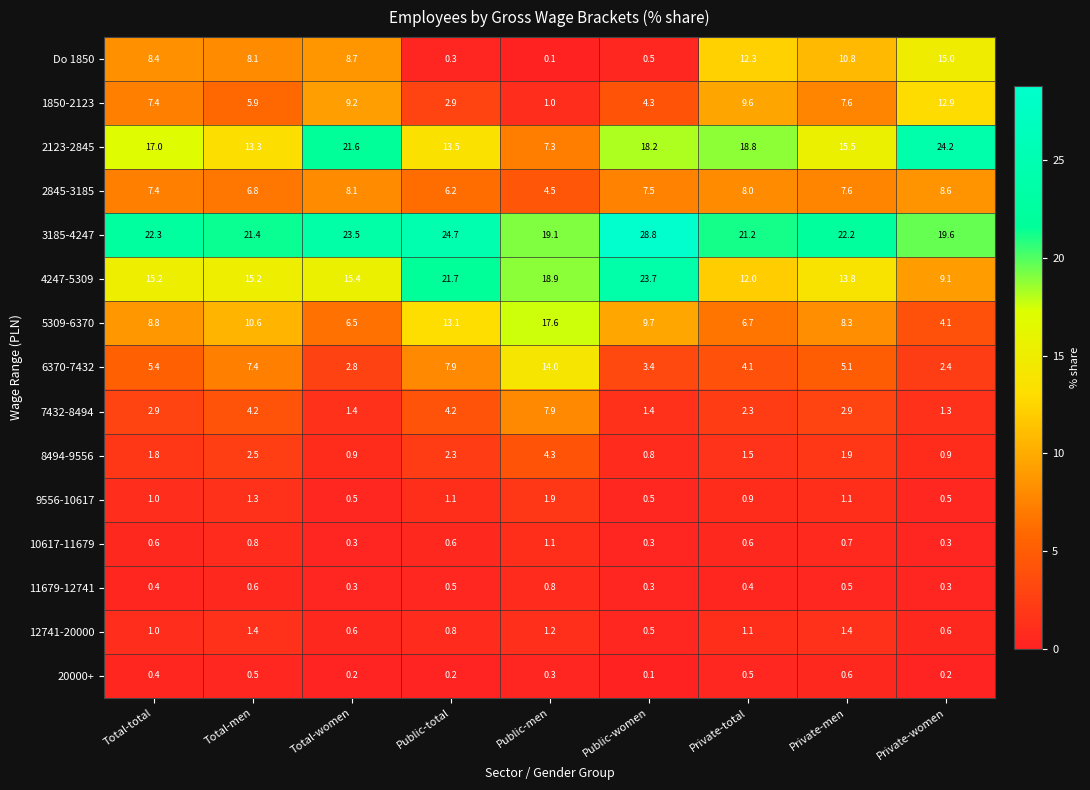

True or false: 4247-5309 has a value of 9.1 at Private-women.

True